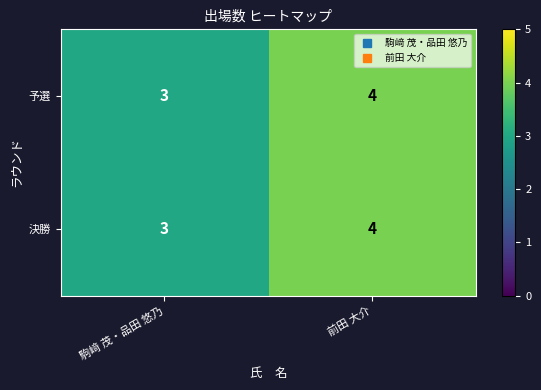

What is the greatest value displayed?

4